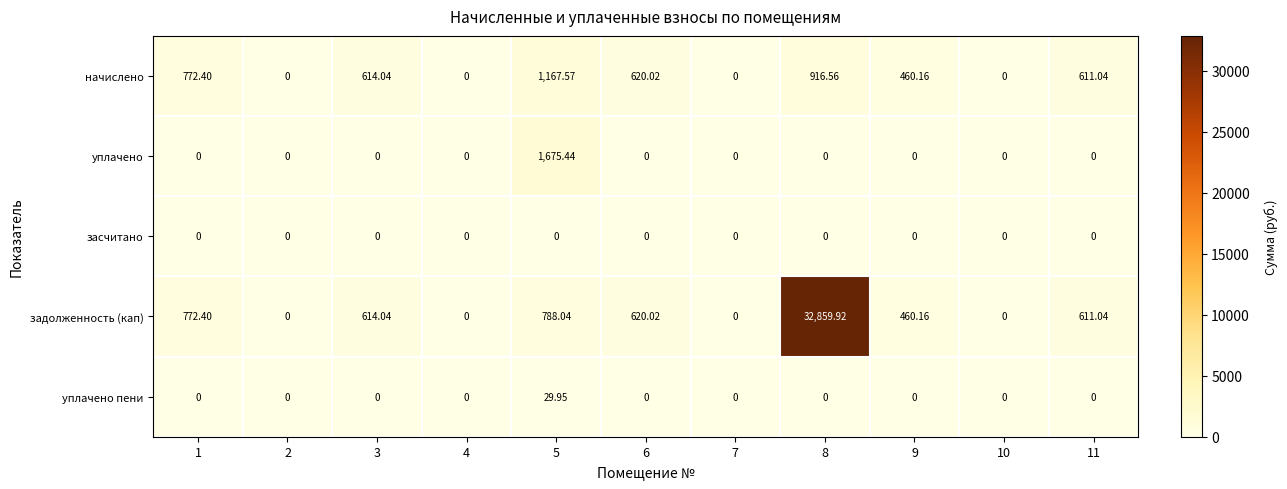

Which series has the largest total across all categories?

задолженность (кап)